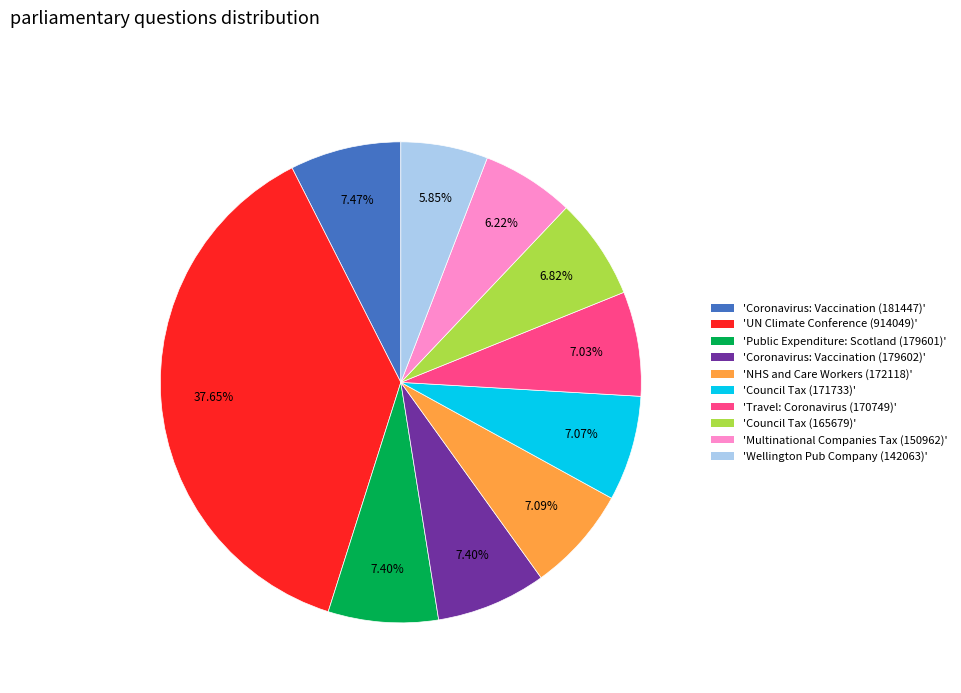

Is there any slice that represents more than half of the pie?

No